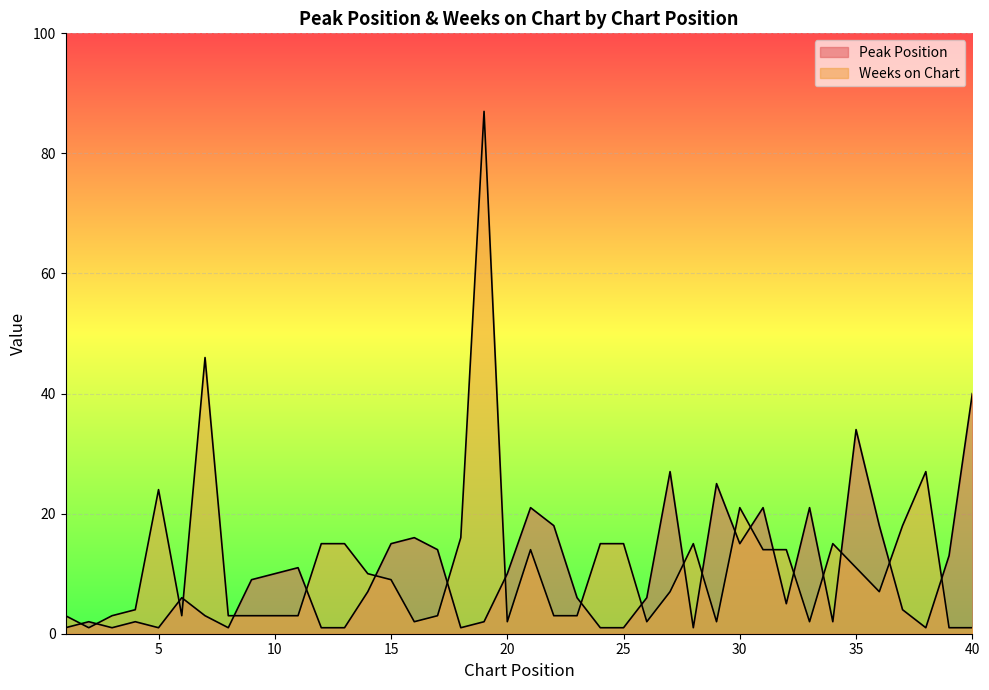

What is the maximum value shown in the chart?

87